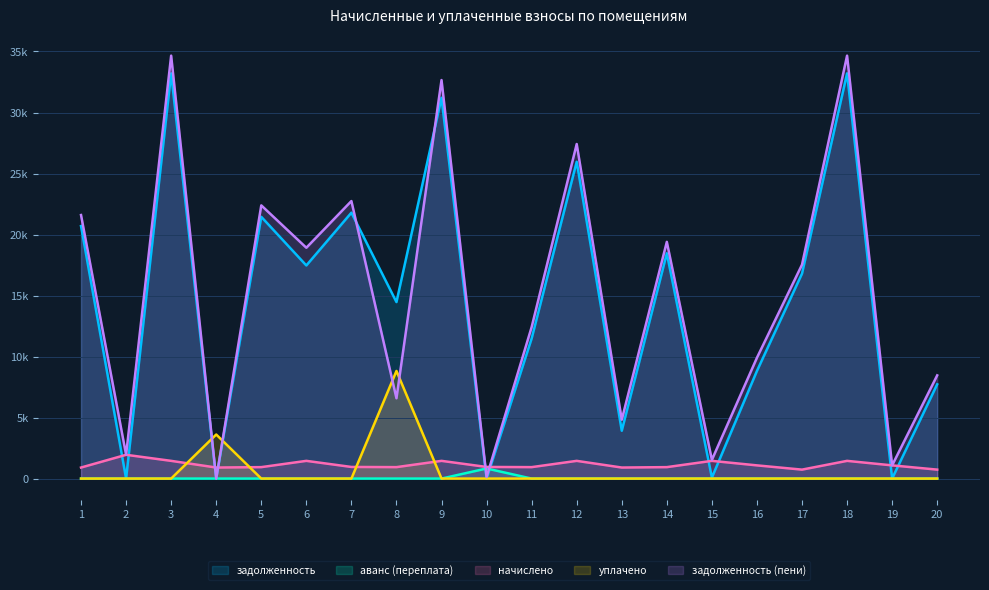

True or false: аванс (переплата) and начислено intersect in this chart.

False